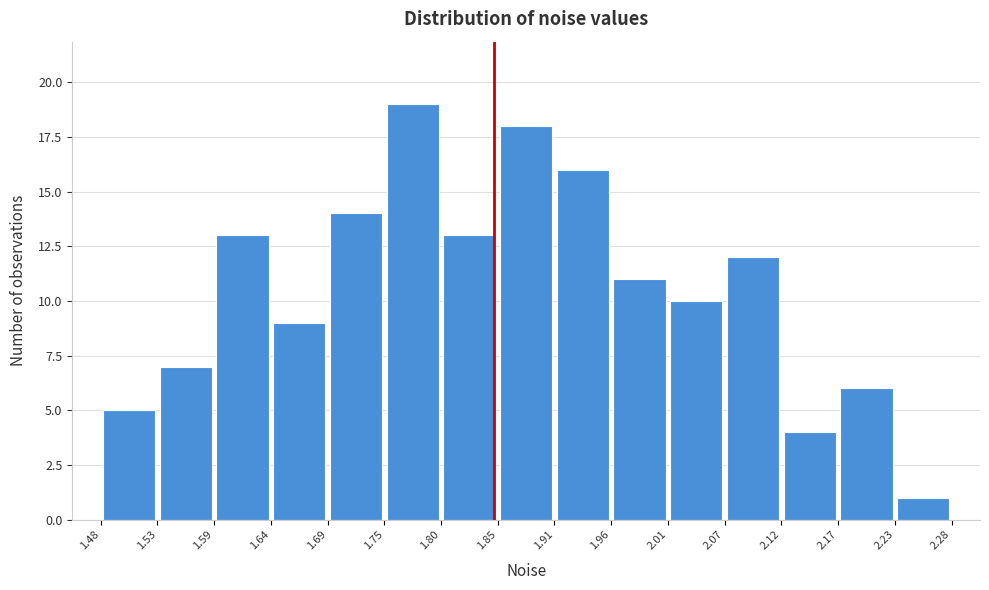

Over which range of the x-axis is the bar tallest?

1.75 to 1.80